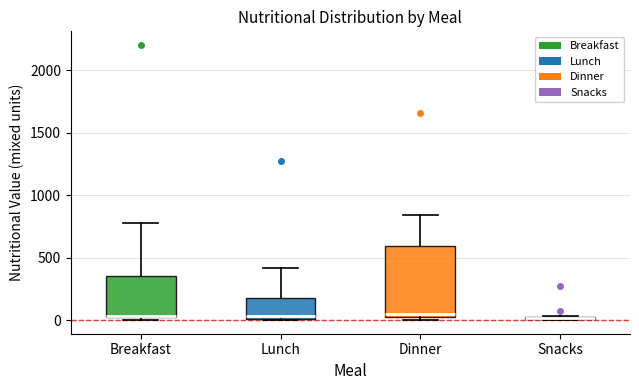

Where does the median line of the box for Dinner sit on the y-axis? The values are not printed on the chart, so give them approximately, as read against the axis.

50